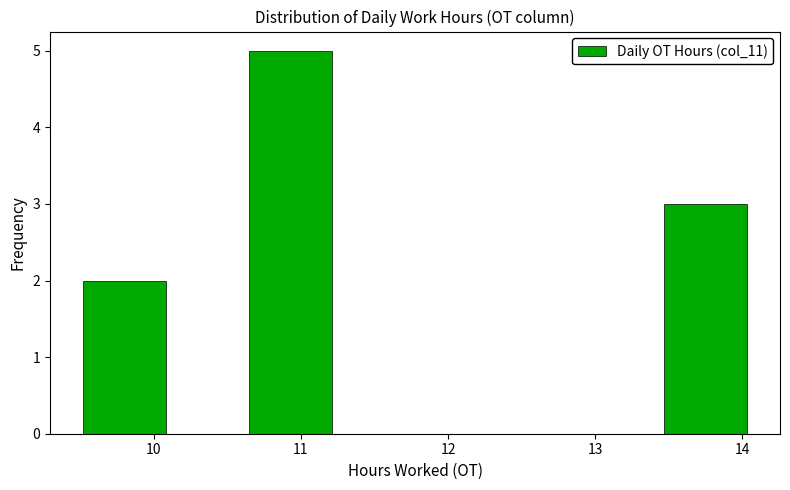

Reading left to right, transcribe this chart: for each bar, give the range it covers on the x-axis and its height. Neither the bar edges nor the heights are printed on the chart, so give them approximately, as read against the axes.

9.5 to 10.1: 2
10.1 to 10.6: 0
10.6 to 11.2: 5
11.2 to 11.8: 0
11.8 to 12.3: 0
12.3 to 12.9: 0
12.9 to 13.5: 0
13.5 to 14.0: 3